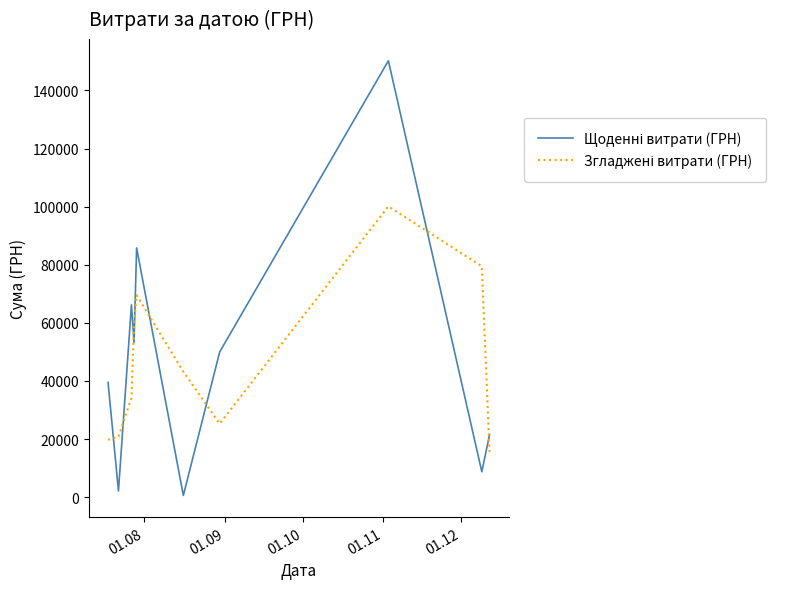

How many lines are shown in the chart?

2